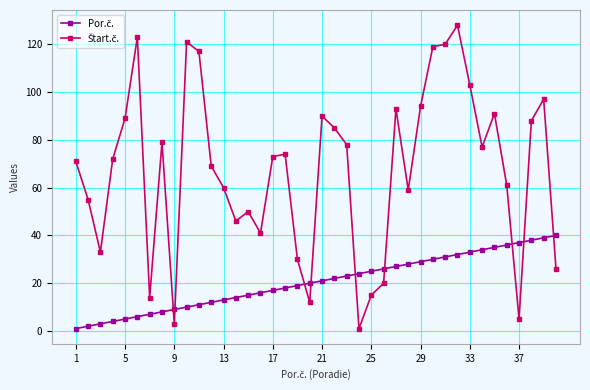

Does the chart have visible grid lines?

Yes